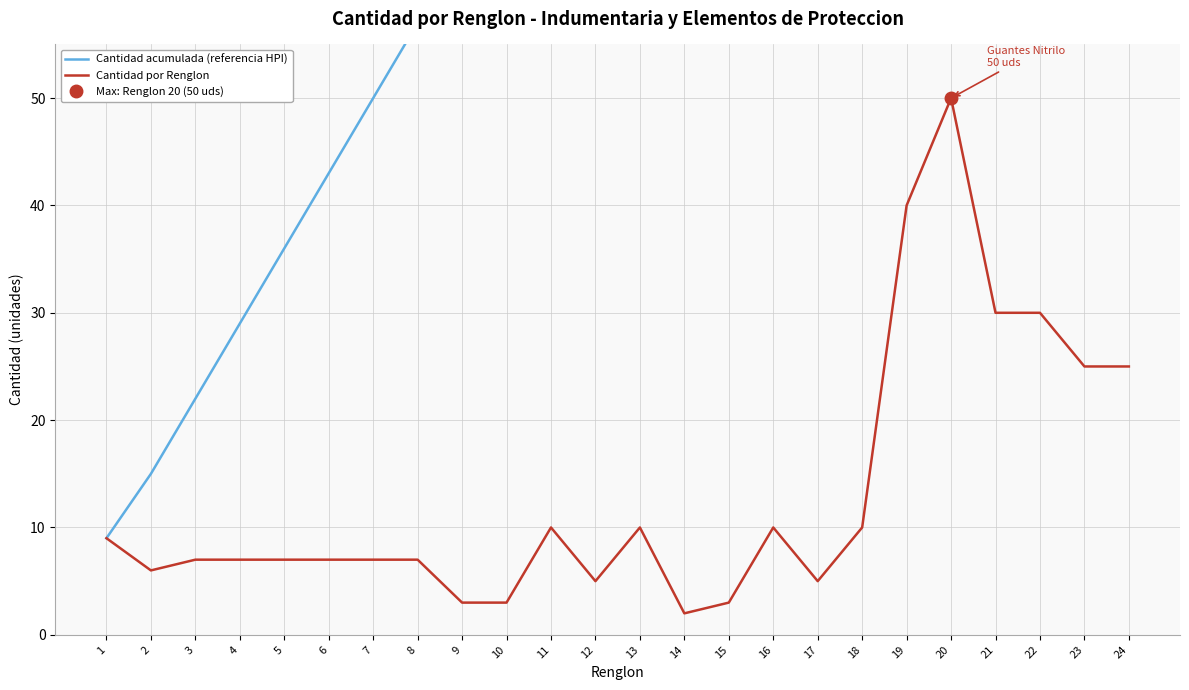

Which series has the largest range (max minus min)?

Cantidad acumulada (referencia HPI)